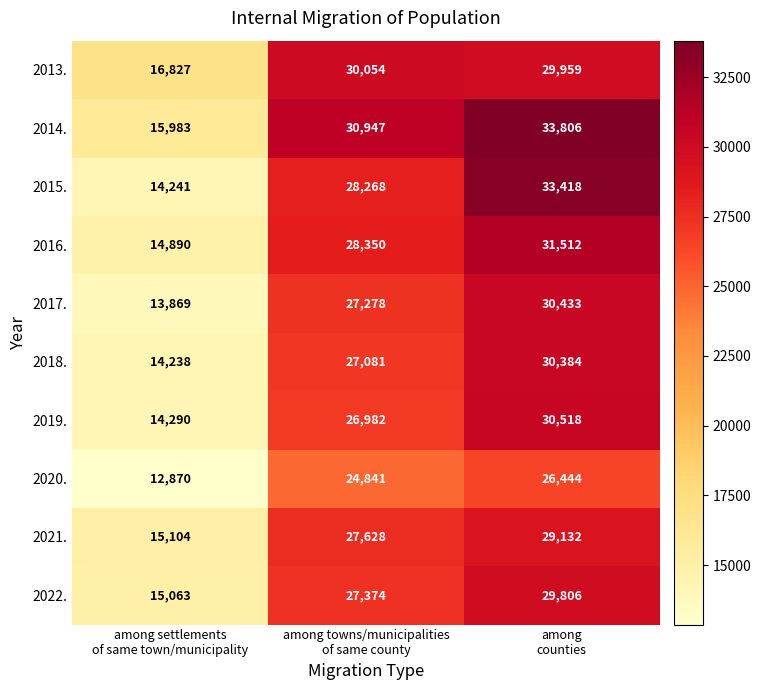

How many 2016. values are between 14890 and 31512?

3